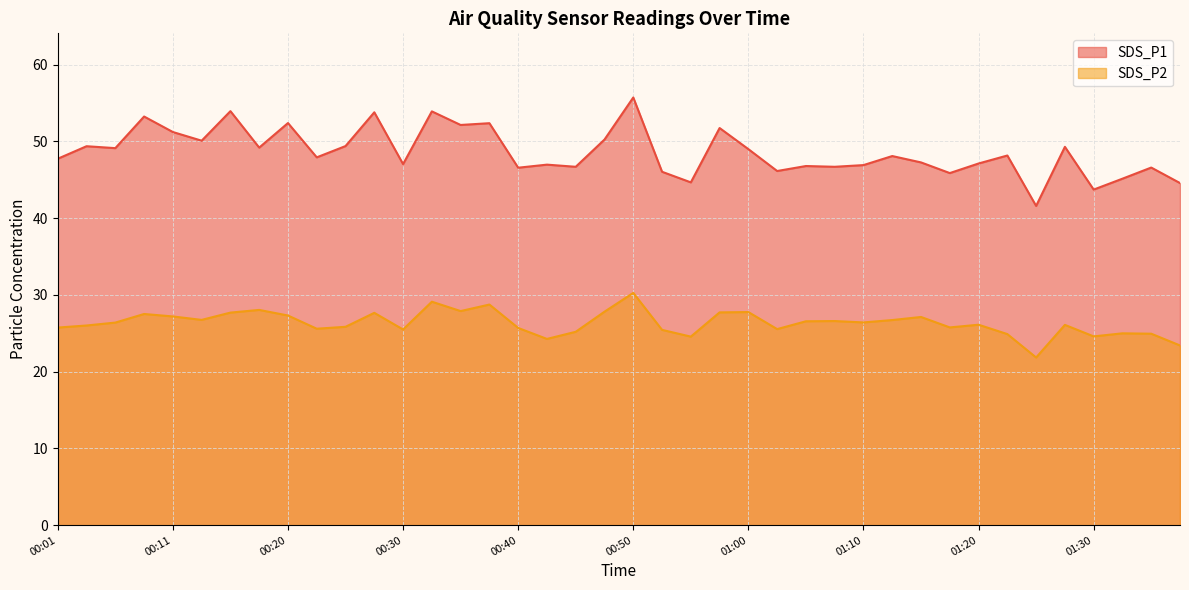

What value does the SDS_P1 series have at 00:15?

54.0